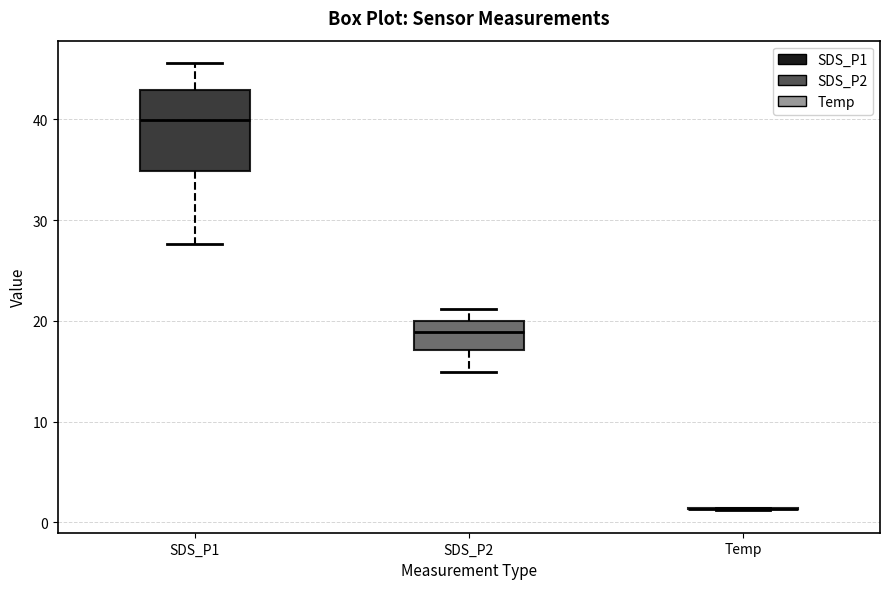

Reading left to right, transcribe this box plot: for each box, give where its median line is, the range the box spans, and where its two whiskers end, as read against the y-axis. The values are not printed on the chart, so give them approximately, as read against the axis.

SDS_P1: median 40, box 35 to 43, whiskers 28 to 46
SDS_P2: median 19, box 17 to 20, whiskers 15 to 21
Temp: box collapsed to a line at 1, whiskers 1 to 1